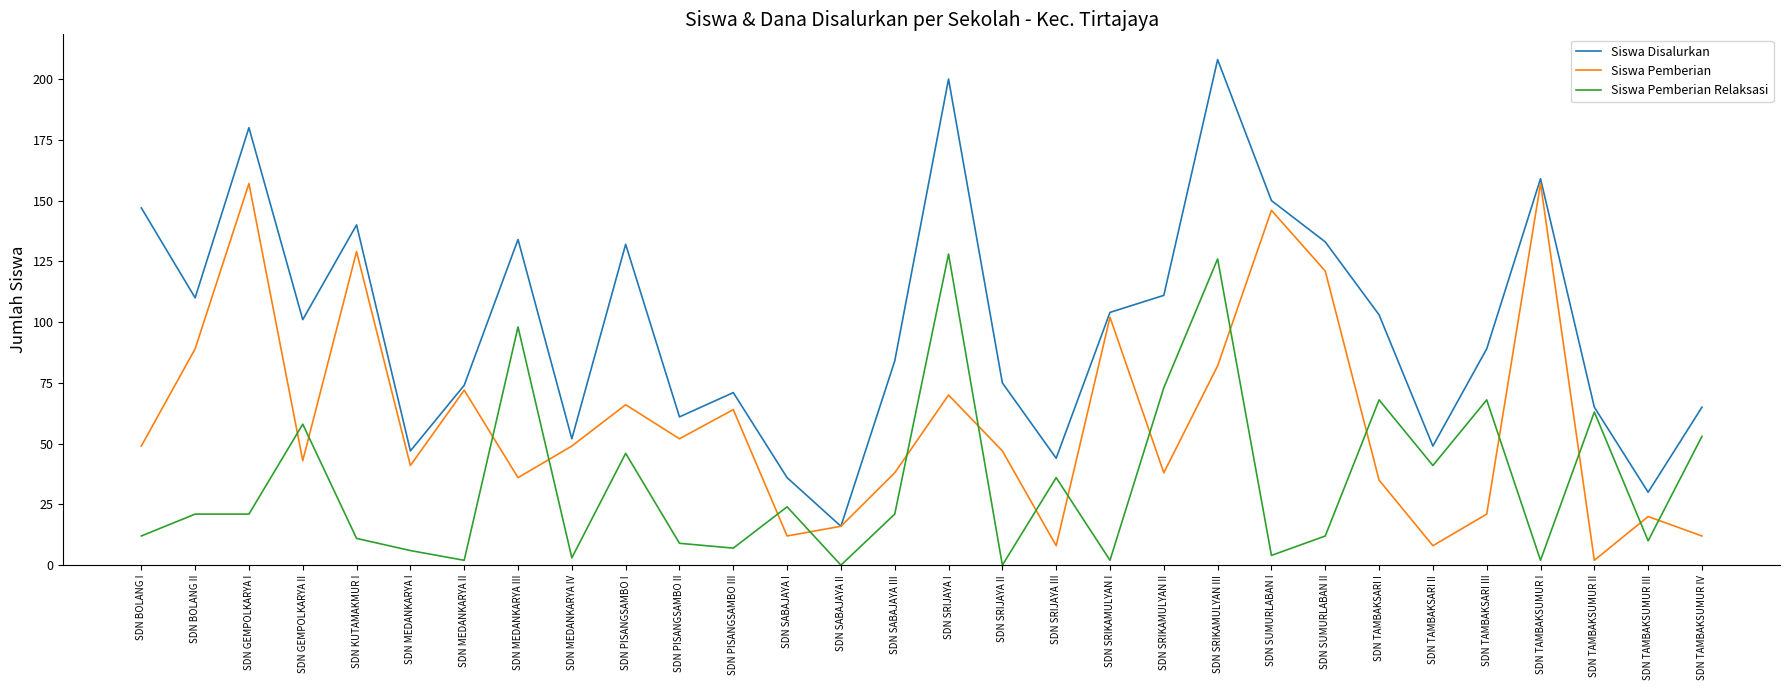

Which series has the widest spread of values?

Siswa Disalurkan